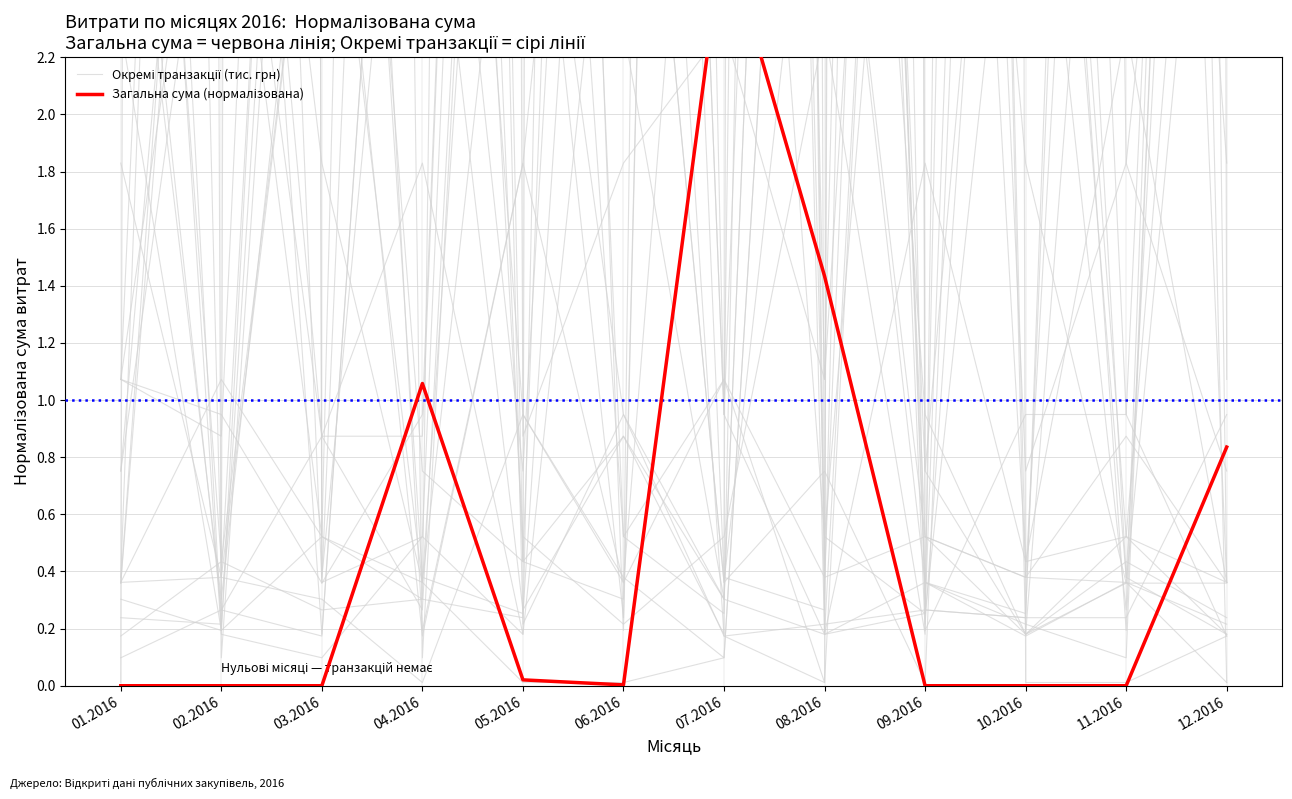

What is the difference between the highest and lowest values at 05.2016?

0.2